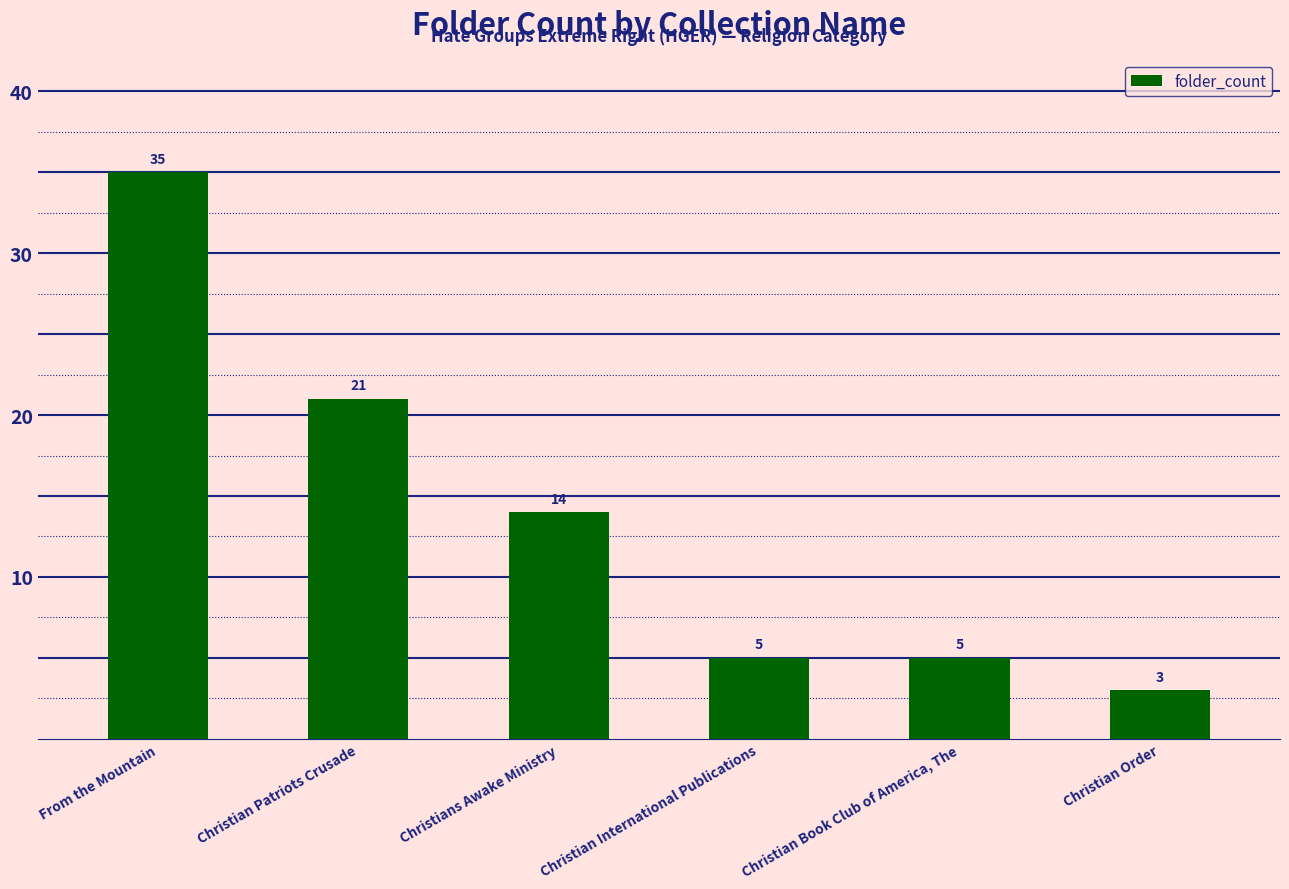

What is the label of the 4th bar from the right?

Christians Awake Ministry